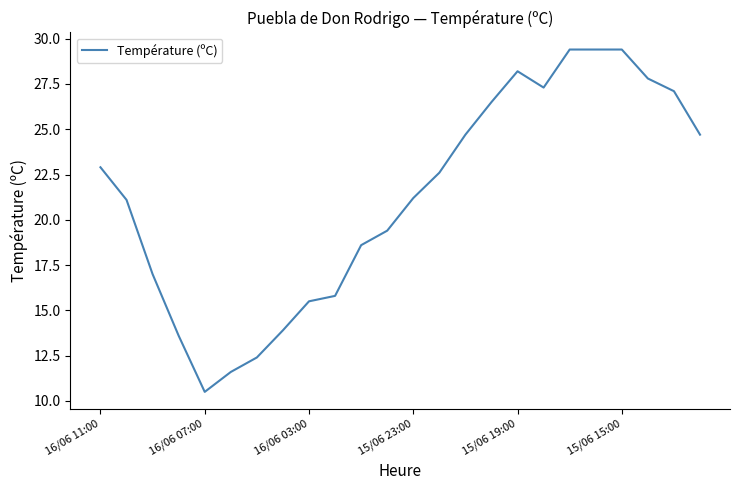

What is the greatest value displayed?

29.4